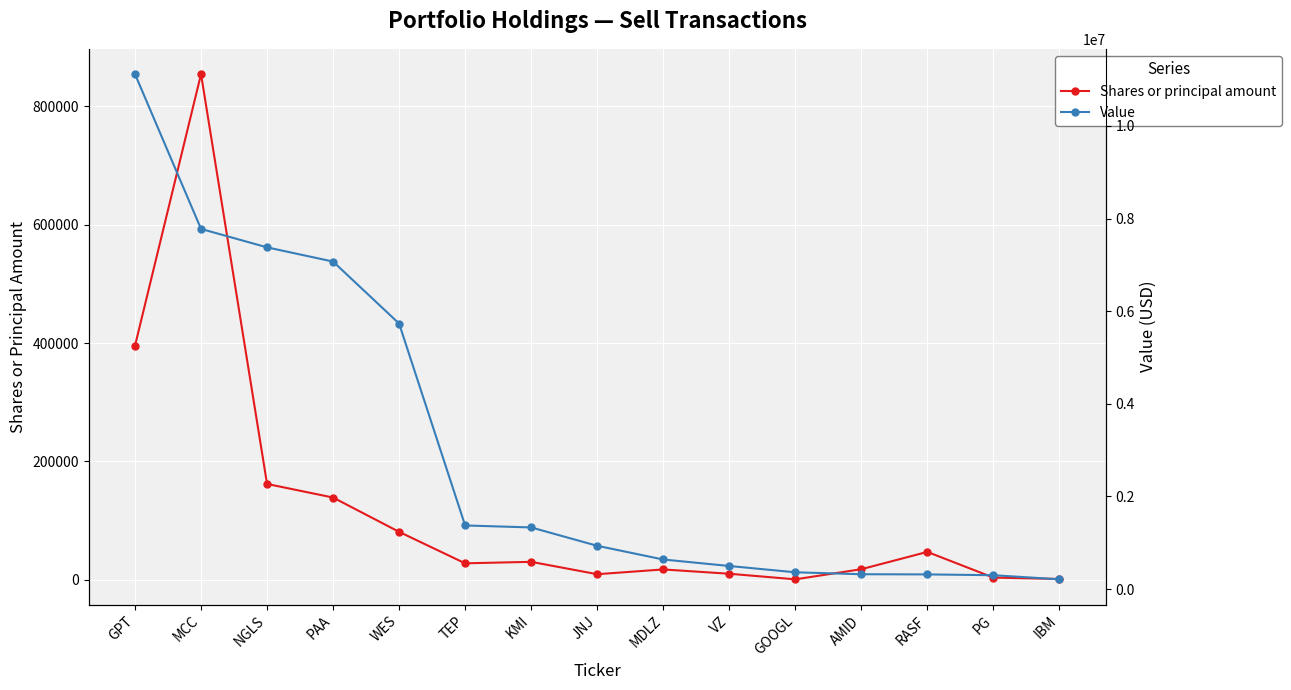

Rank the categories by Shares or principal amount value from highest to lowest.

MCC, GPT, NGLS, PAA, WES, RASF, KMI, TEP, AMID, MDLZ, VZ, JNJ, PG, IBM, GOOGL